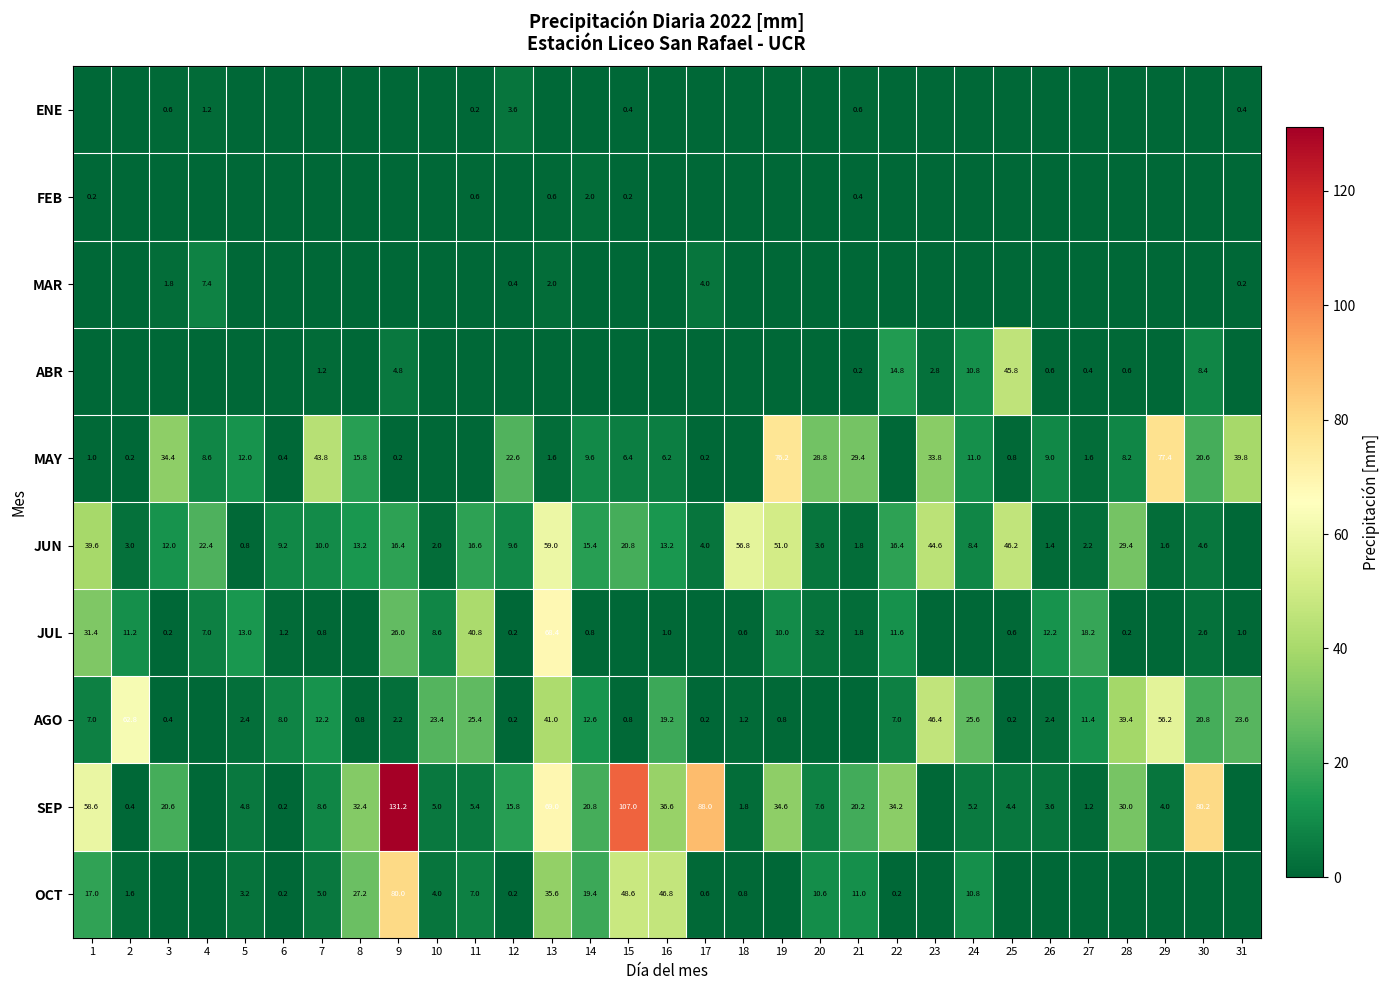

What is the difference between the MAY values at 7 and 16?

37.6